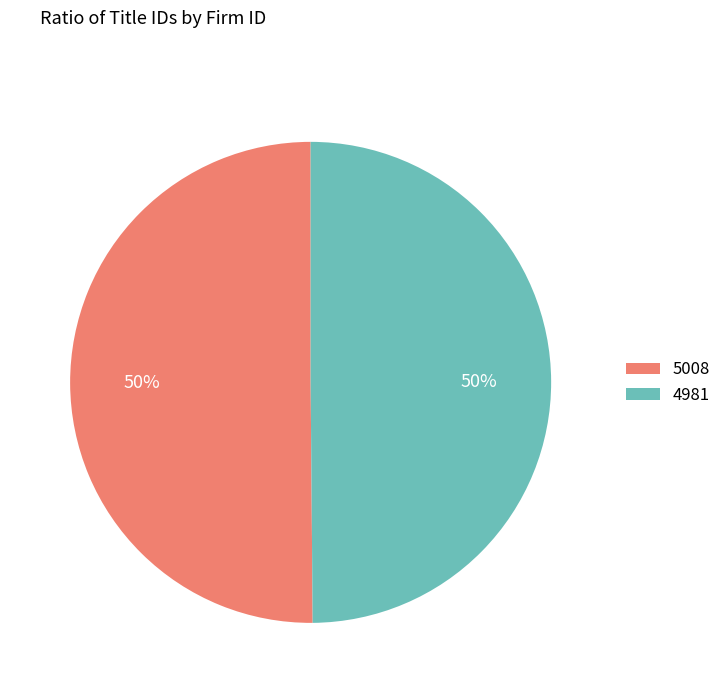

Is the sum of 4981 and 5008 greater than half?

Yes